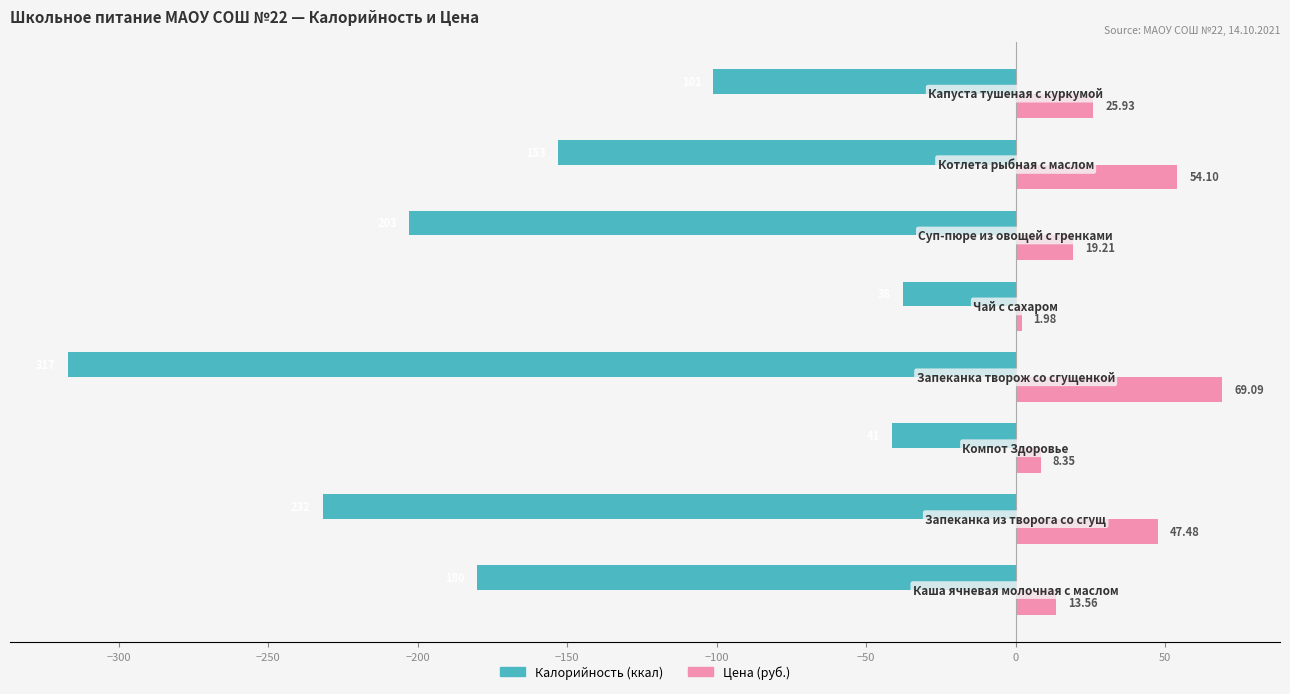

What is the maximum value for Цена (руб.)?

69.1